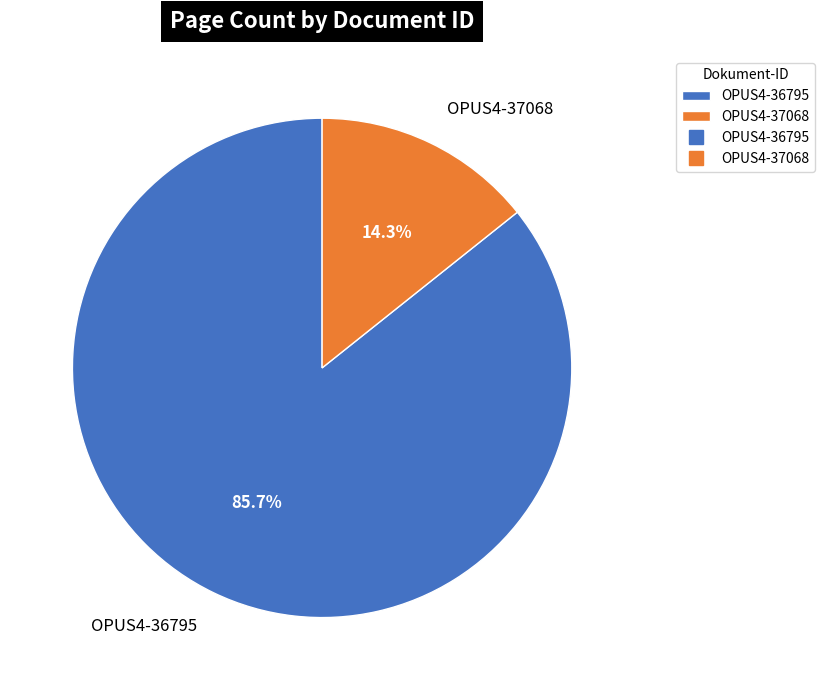

The OPUS4-36795 slice represents 86% of the pie. True or false?

True